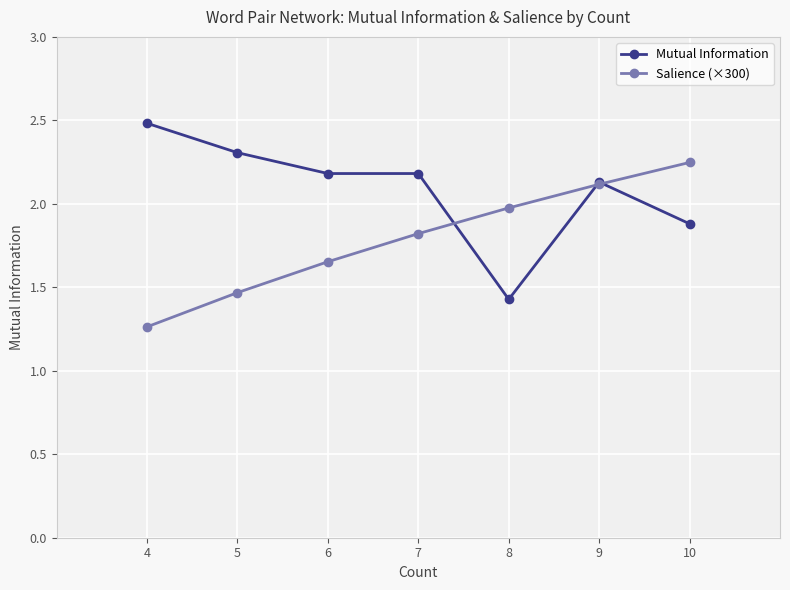

Rank the series by their average value, from highest to lowest.

Mutual Information, Salience (×300)